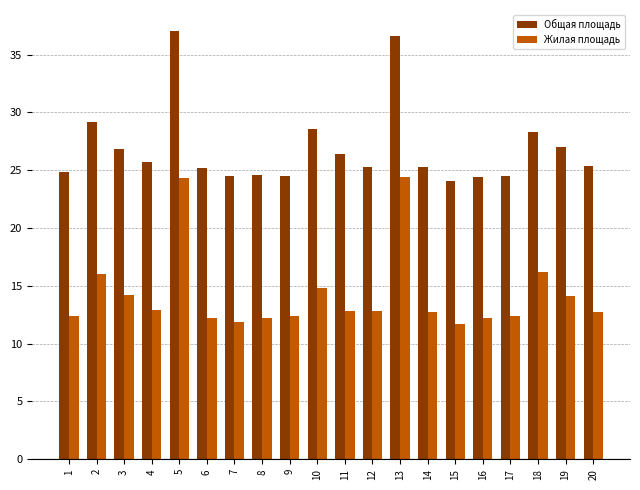

What is the value of the Жилая площадь bar at the 4th from the left?

12.9